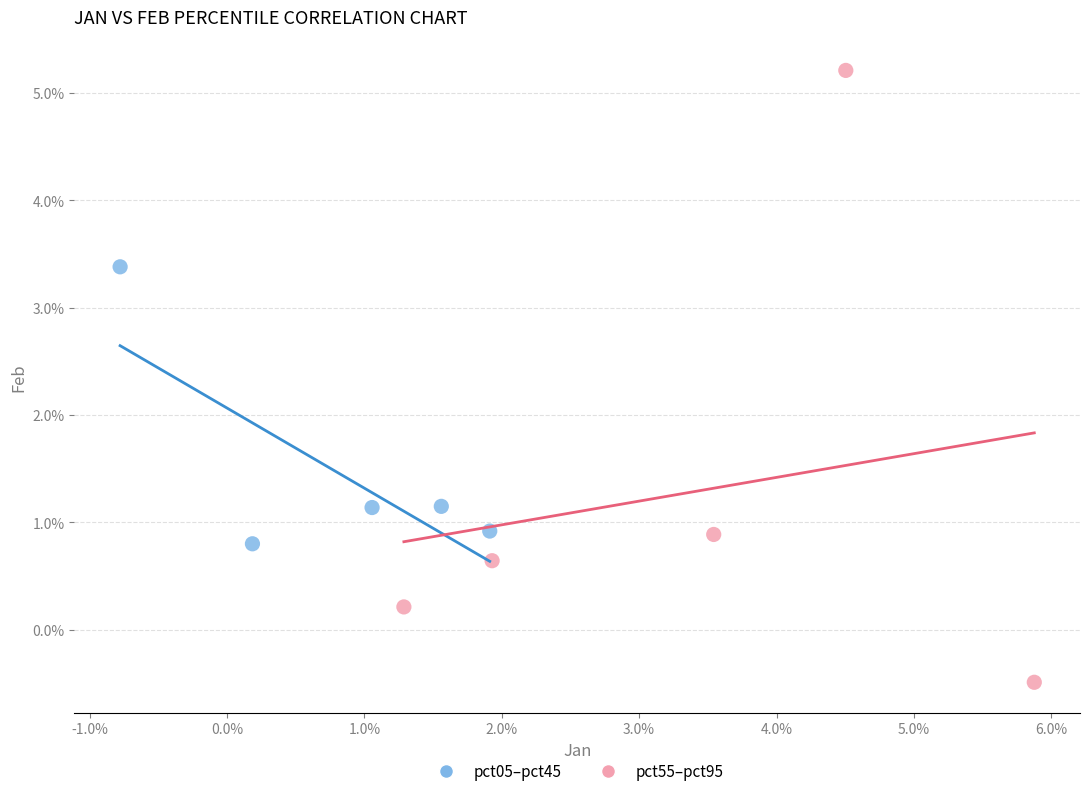

Which series contains the lowest Y value?

pct55–pct95